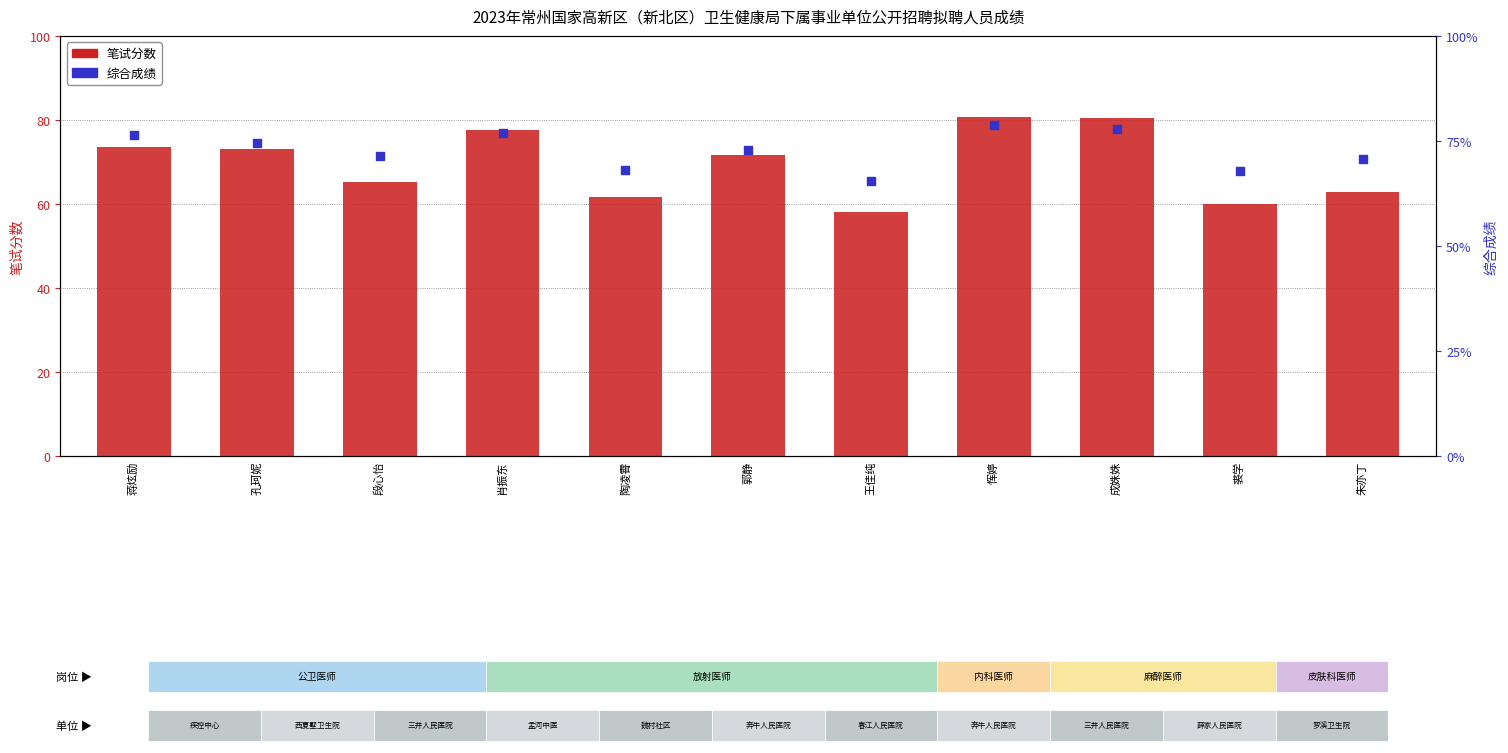

Which series has the largest total across all categories?

综合成绩